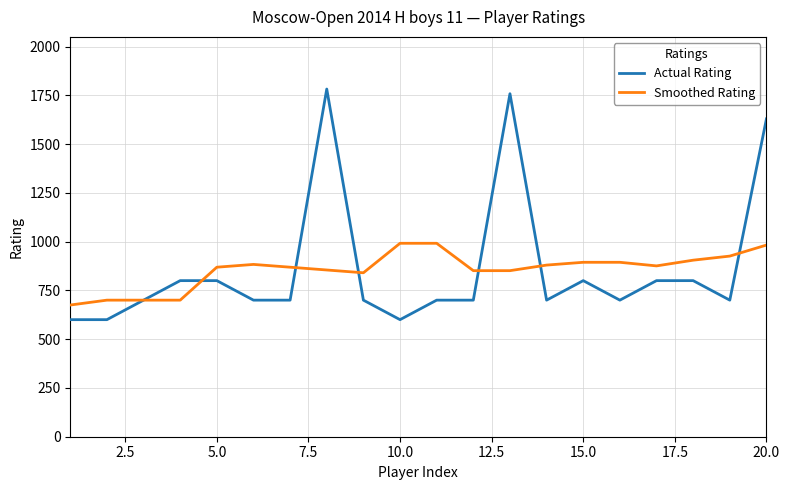

What is the average value of the Smoothed Rating series?

856.6